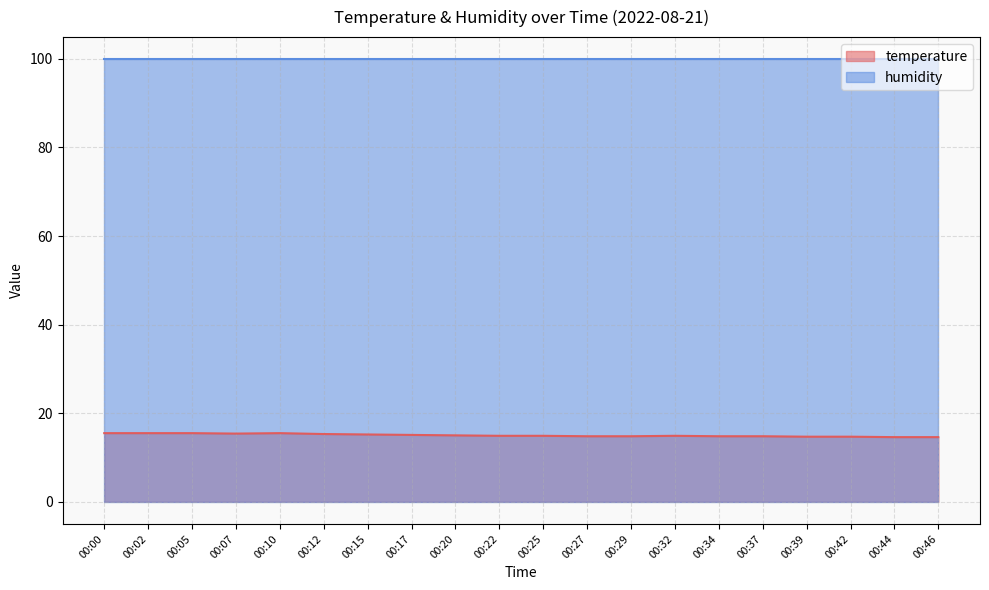

Which has a higher value, 00:46 or 00:05?

00:05